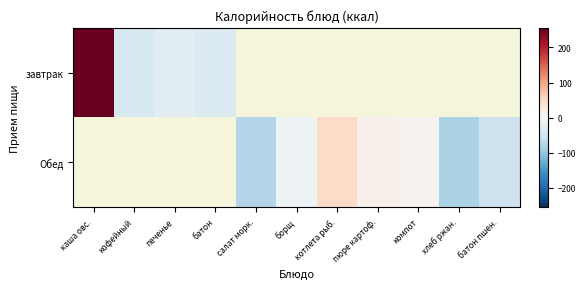

Rank the categories by Обед value from highest to lowest.

каша овс., кофейный, печенье, батон, котлета рыб., пюре картоф., компот, борщ, батон пшен., салат морк., хлеб ржан.